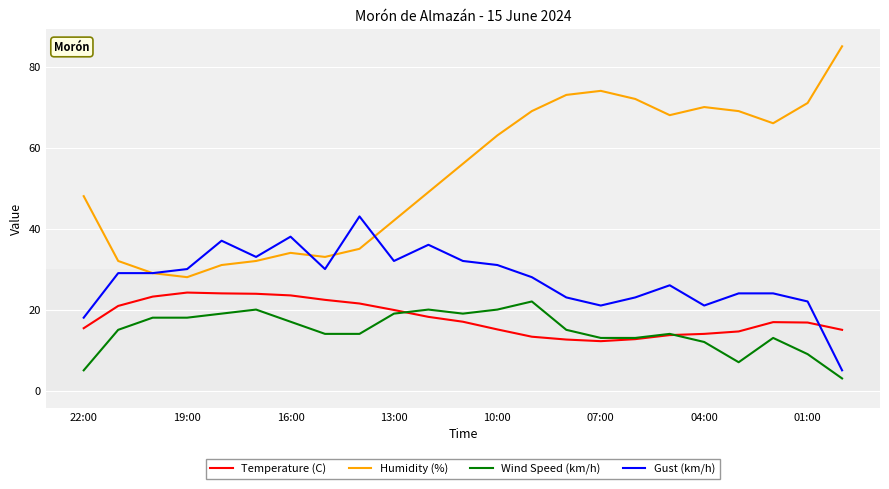

What is the maximum value shown in the chart?

85.0